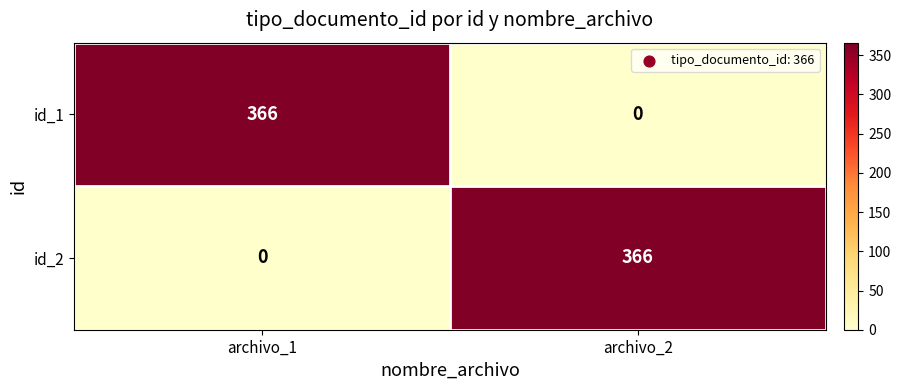

Reading left to right, list all the values displayed in this chart.

id_1: 366	0
id_2: 0	366